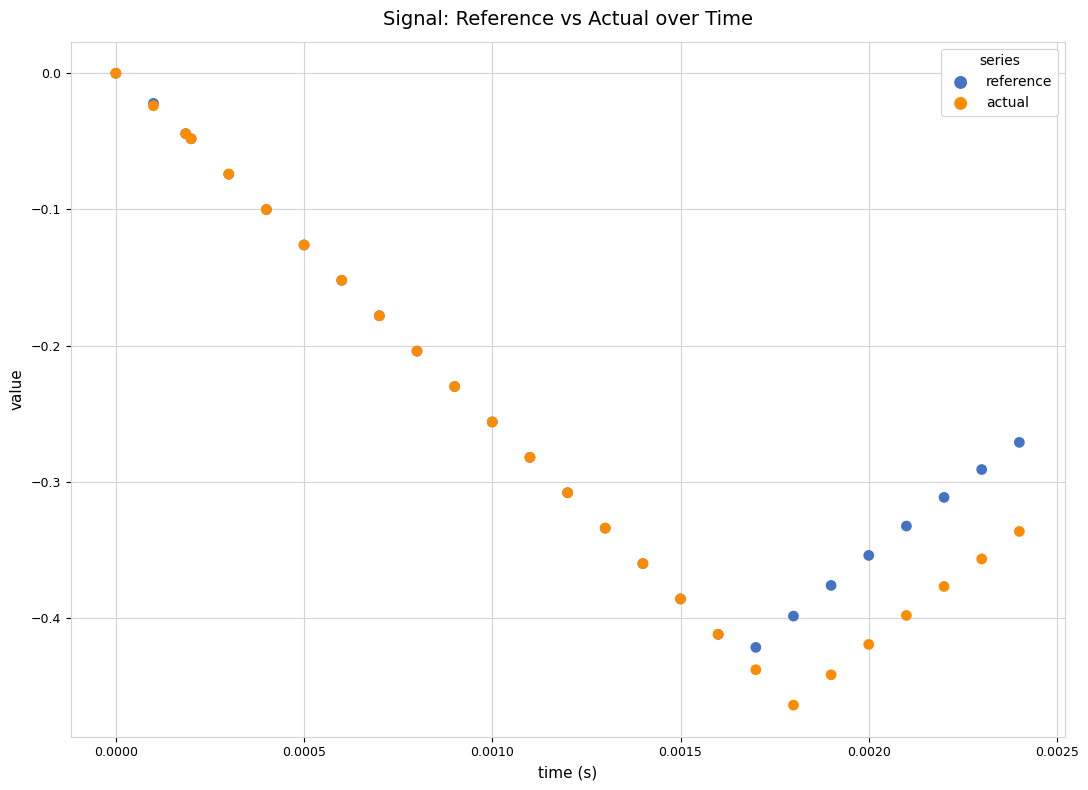

What are all the series names shown in the legend?

reference, actual